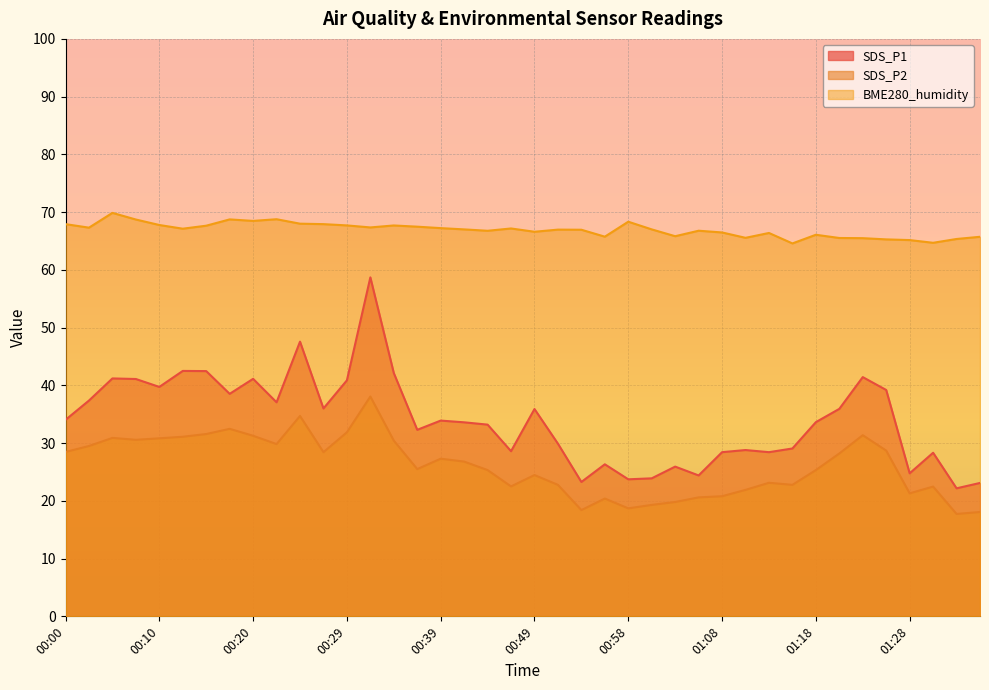

What is the difference between the SDS_P2 values at 00:46 and 00:20?

8.8